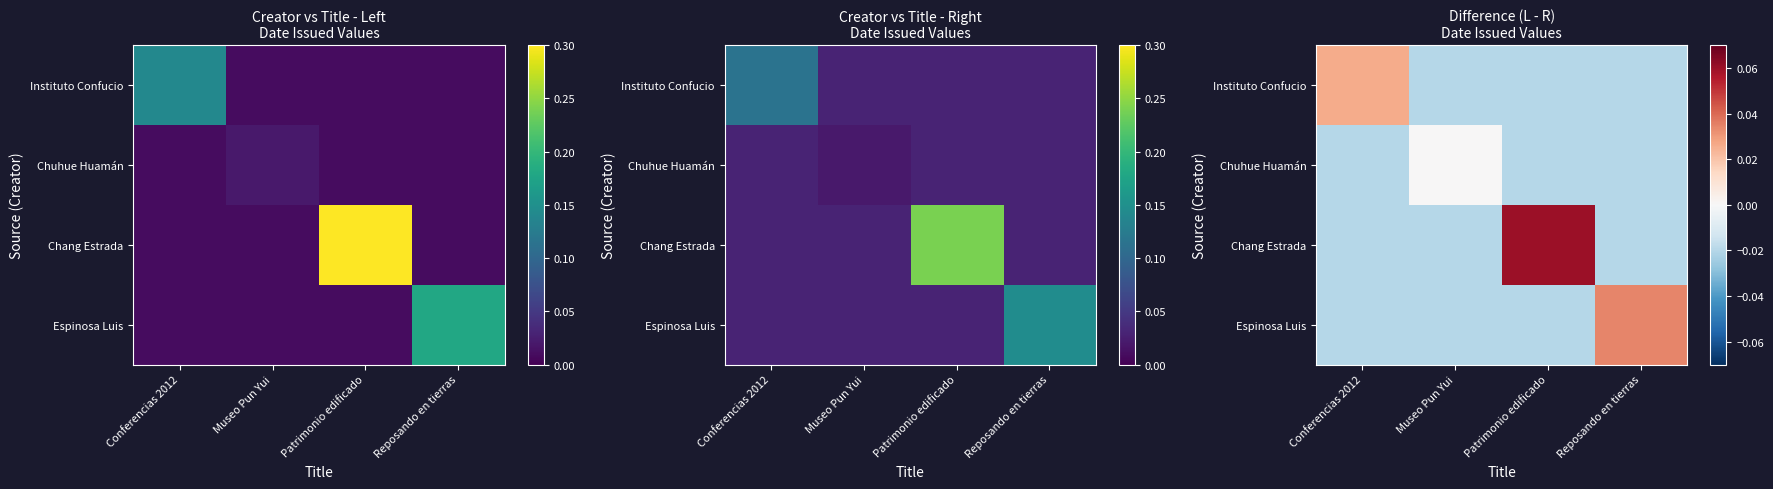

At which label is Instituto Confucio closest to 0?

Museo Pun Yui